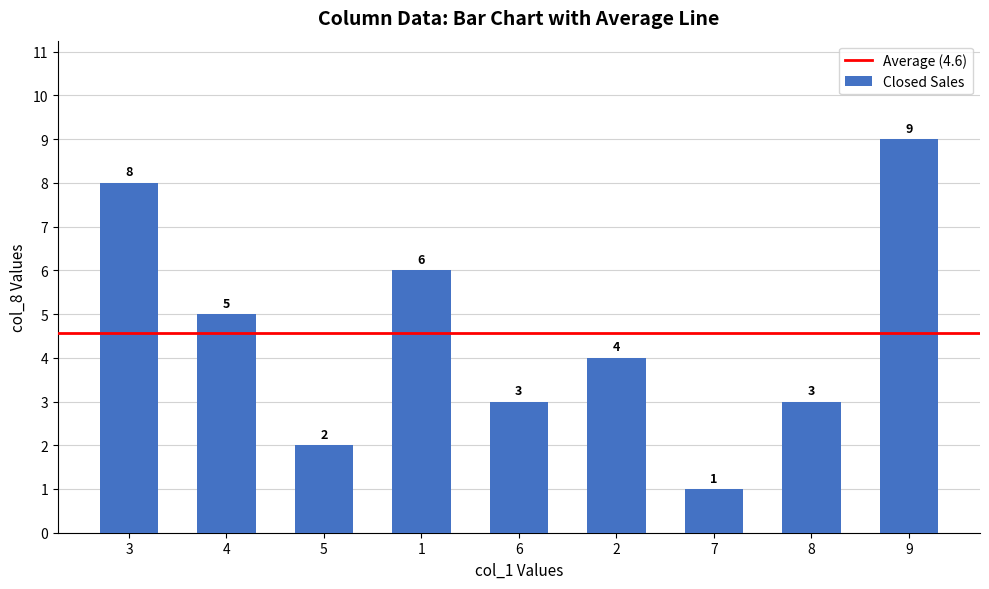

What is the sum of all values?

41